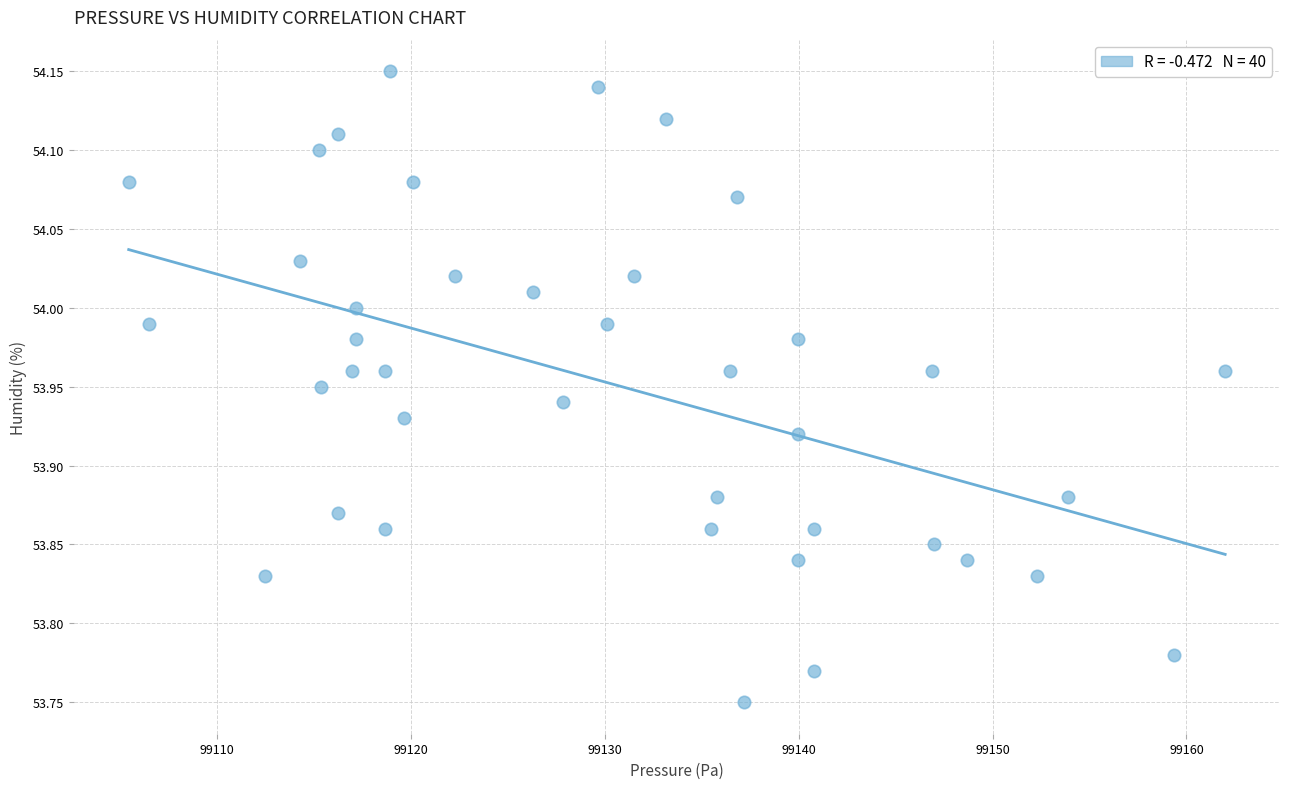

What is the range of X values (max minus min)?

56.6